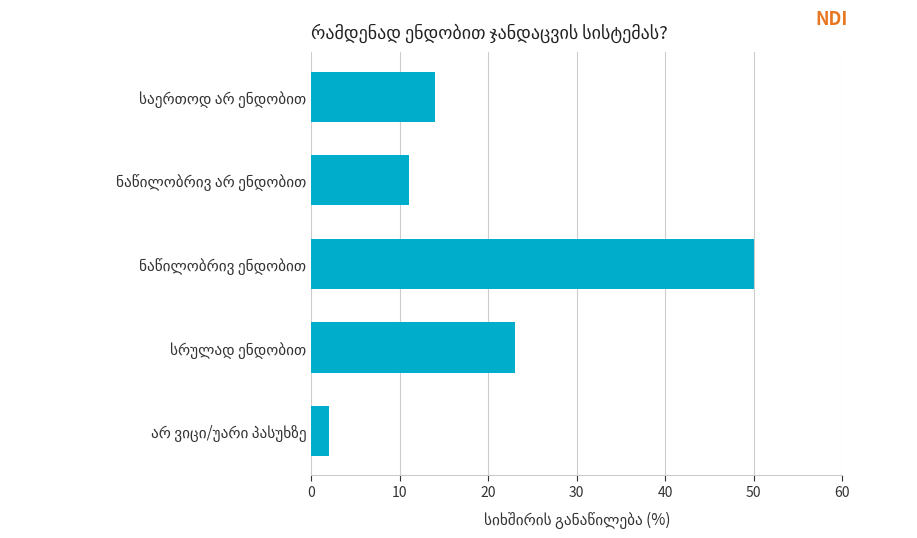

Reading top to bottom, transcribe all the data shown in this chart.

14	11	50	23	2